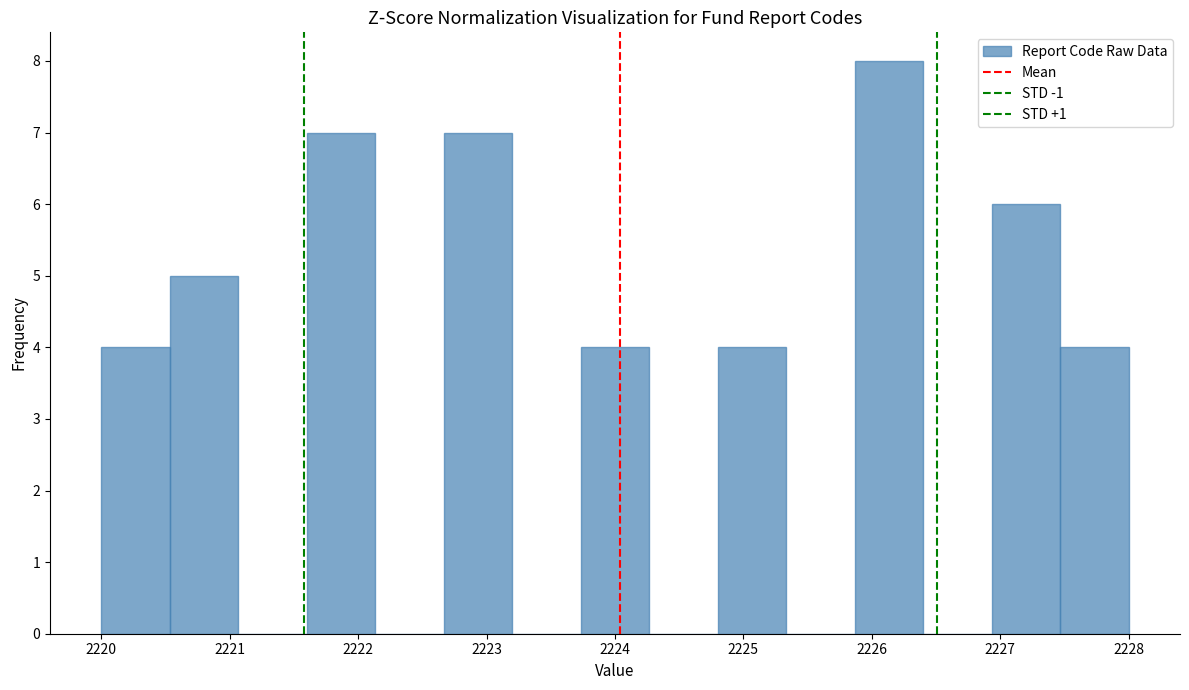

Over which range of the x-axis is the bar tallest?

2225.9 to 2226.4